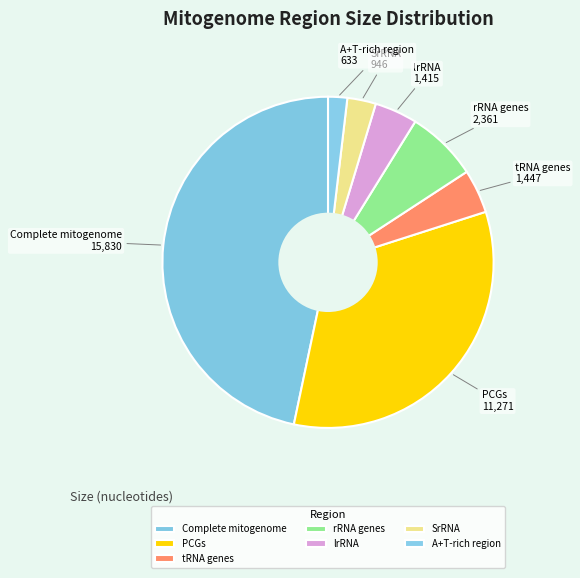

Does Complete mitogenome account for over 50% of the chart?

No